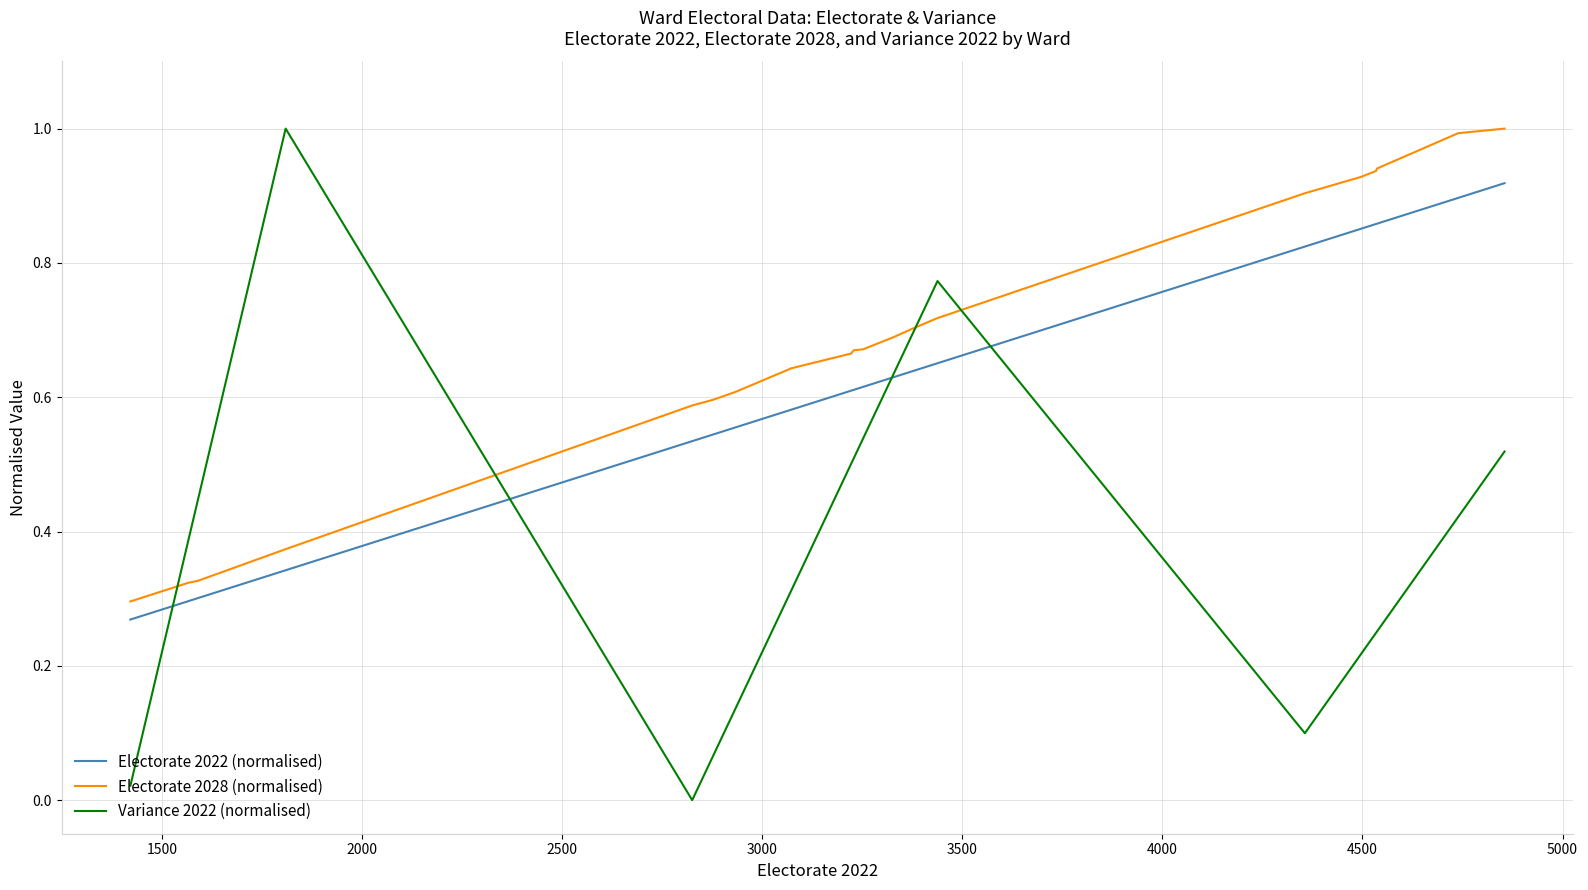

What are all the series names shown in the legend?

Electorate 2022 (normalised), Electorate 2028 (normalised), Variance 2022 (normalised)